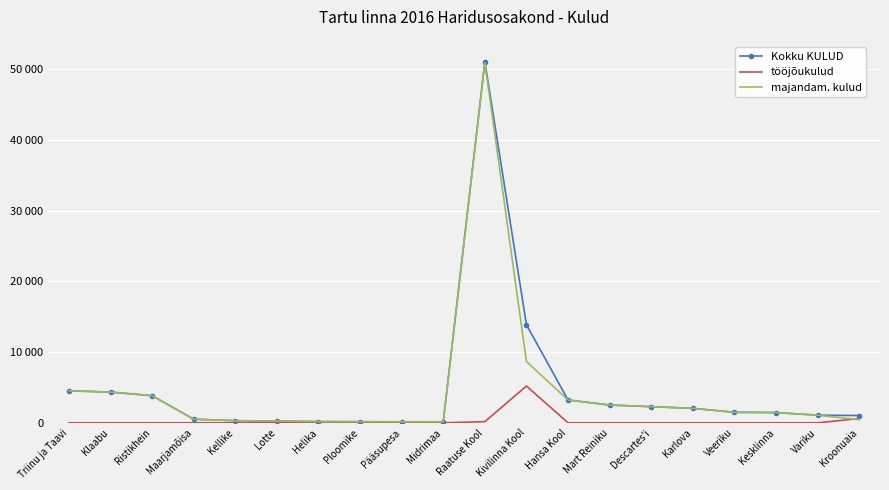

List the series in order of their peak value, lowest first.

tööjõukulud, majandam. kulud, Kokku KULUD